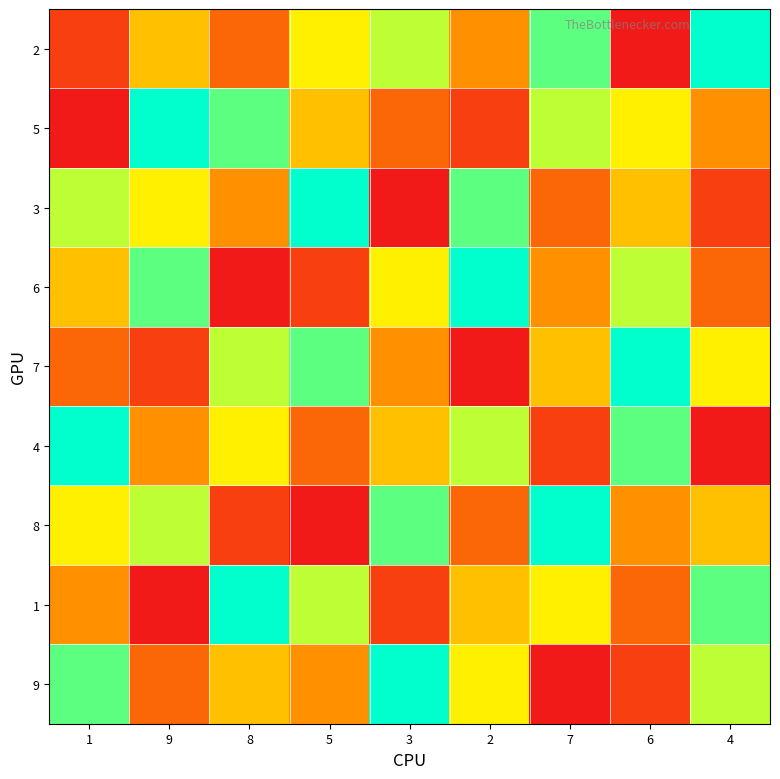

Reading right to left, extract all data points from this chart.

2: 4=9	6=1	7=8	2=4	3=7	5=6	8=3	9=5	1=2
5: 4=4	6=6	7=7	2=2	3=3	5=5	8=8	9=9	1=1
3: 4=2	6=5	7=3	2=8	3=1	5=9	8=4	9=6	1=7
6: 4=3	6=7	7=4	2=9	3=6	5=2	8=1	9=8	1=5
7: 4=6	6=9	7=5	2=1	3=4	5=8	8=7	9=2	1=3
4: 4=1	6=8	7=2	2=7	3=5	5=3	8=6	9=4	1=9
8: 4=5	6=4	7=9	2=3	3=8	5=1	8=2	9=7	1=6
1: 4=8	6=3	7=6	2=5	3=2	5=7	8=9	9=1	1=4
9: 4=7	6=2	7=1	2=6	3=9	5=4	8=5	9=3	1=8